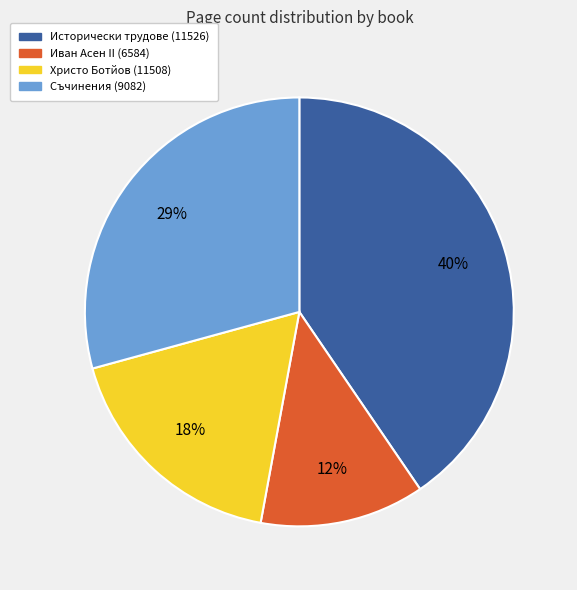

What is the largest slice in the pie chart?

Исторически трудове (11526)